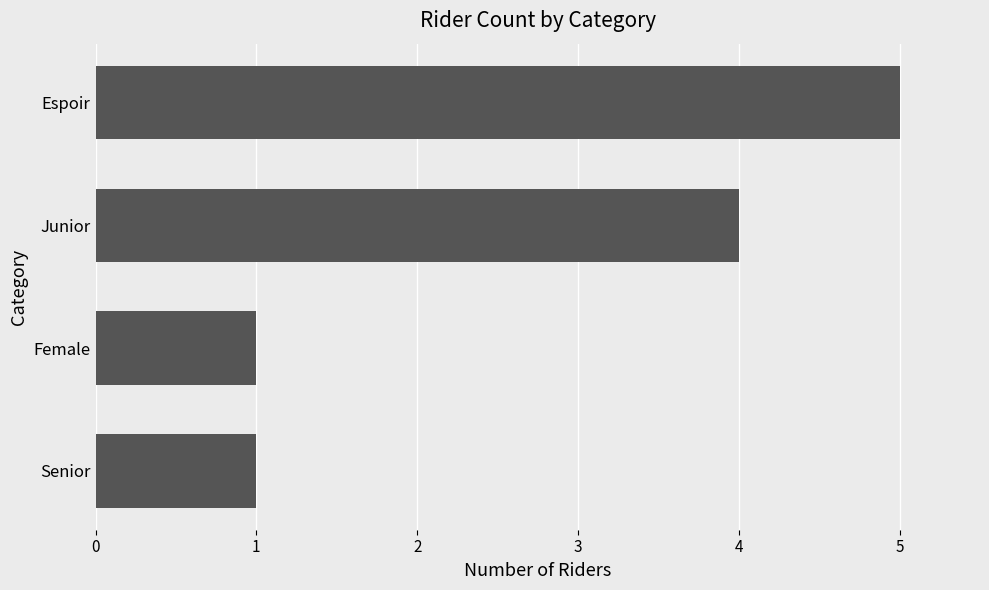

How many distinct data groups are displayed?

1